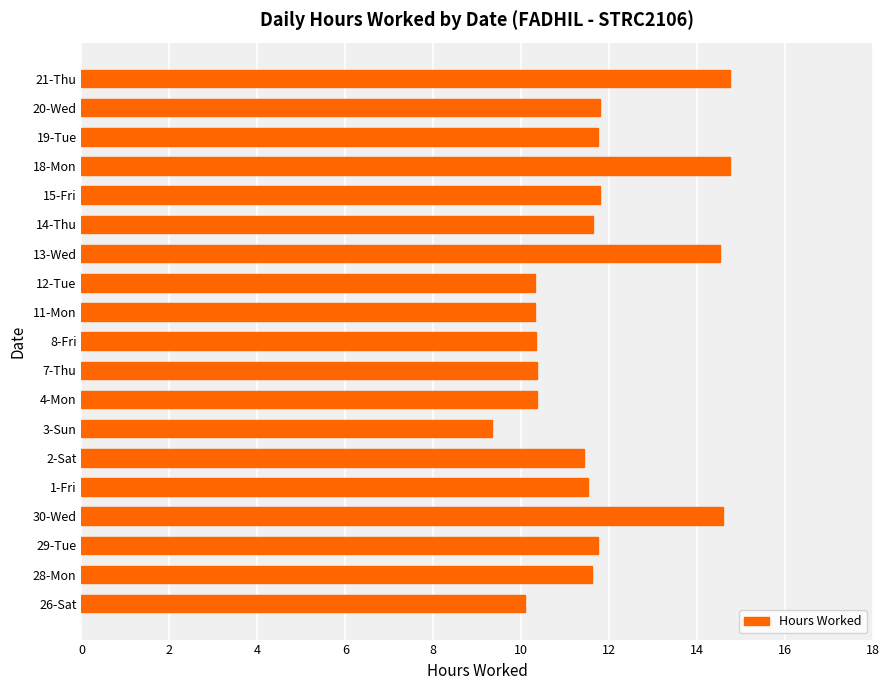

The value at 21-Thu is 25.1. True or false?

False